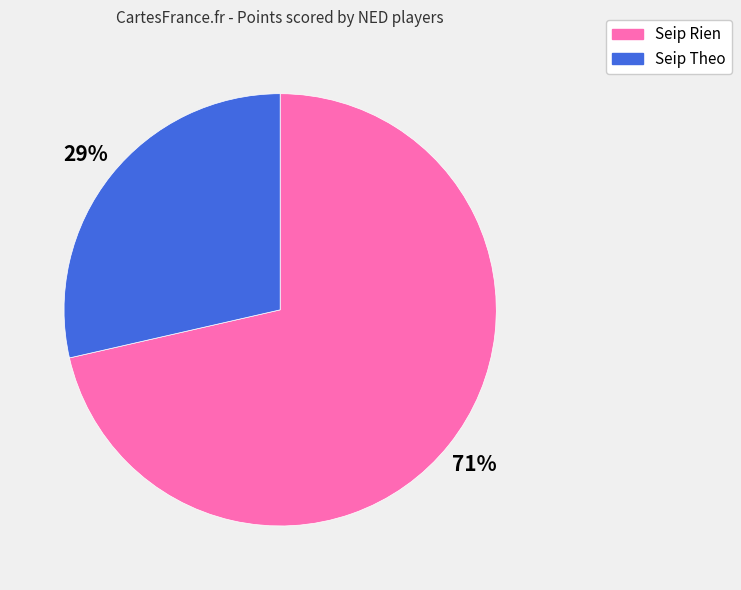

To the nearest percent, what is the average slice percentage?

50%